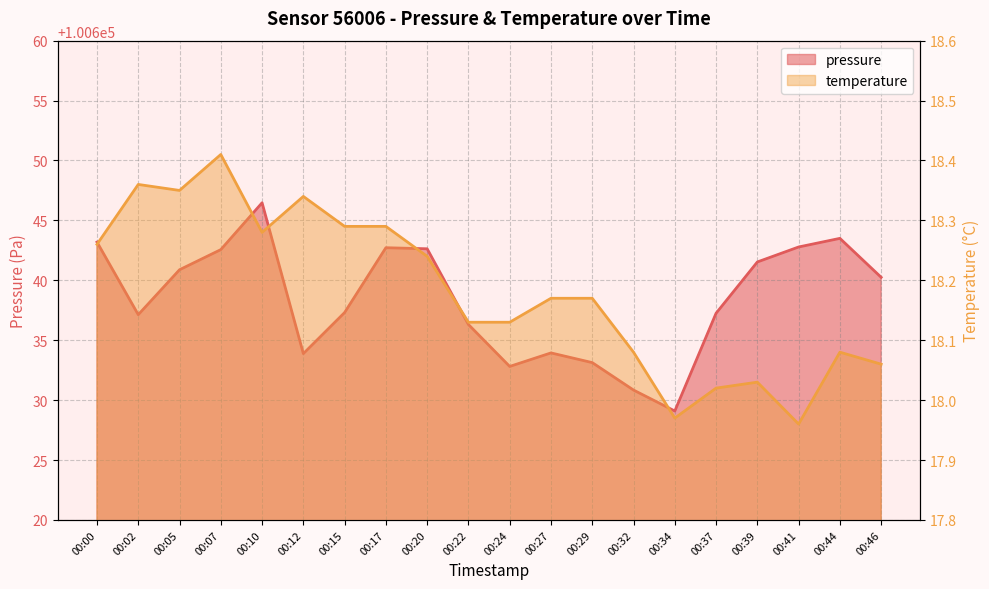

Where is temperature nearest to the value 18?

00:37